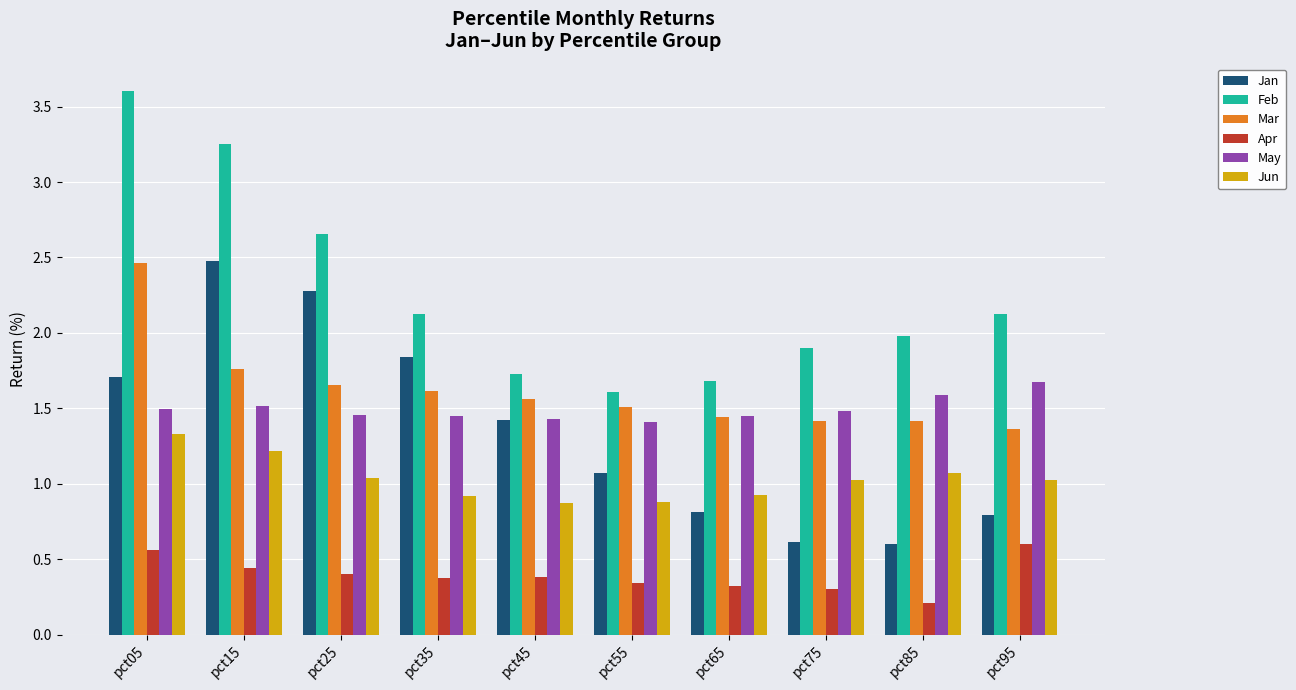

What is the maximum value shown in the chart?

3.6